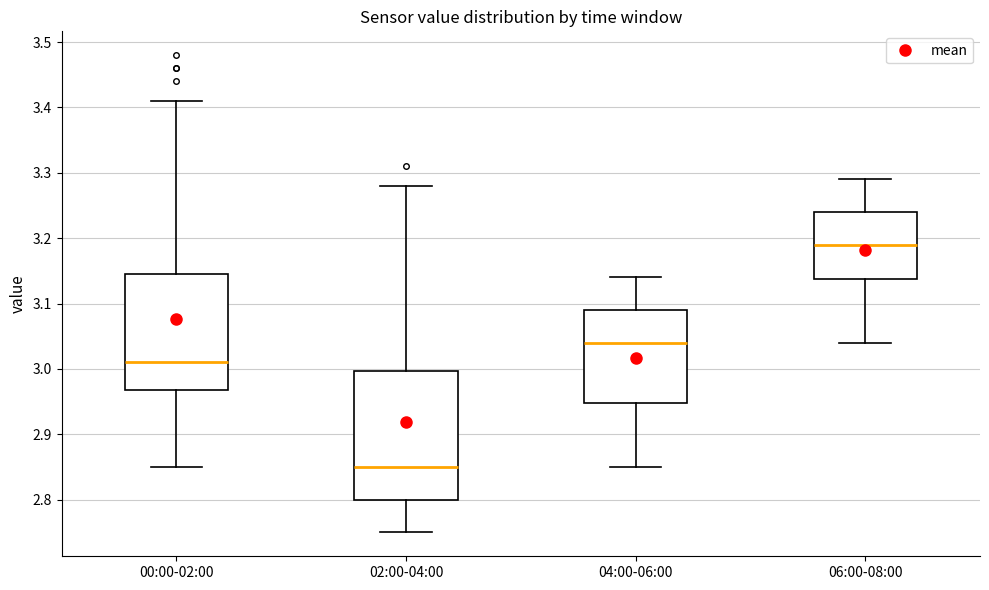

Reading left to right, read every box against the y-axis: the position of its median line, the range the box covers, and the ends of its whiskers. The values are not printed on the chart, so give them approximately, as read against the axis.

00:00-02:00: median 3.01, box 2.97 to 3.15, whiskers 2.85 to 3.41
02:00-04:00: median 2.85, box 2.80 to 3.00, whiskers 2.75 to 3.28
04:00-06:00: median 3.04, box 2.95 to 3.09, whiskers 2.85 to 3.14
06:00-08:00: median 3.19, box 3.14 to 3.24, whiskers 3.04 to 3.29